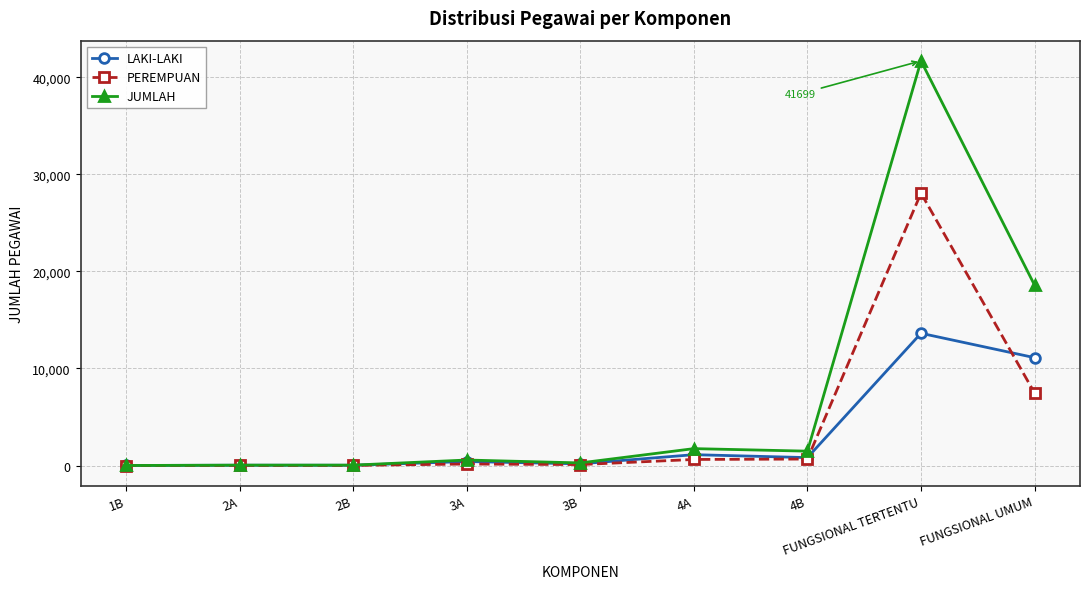

How many series are shown in this chart?

3